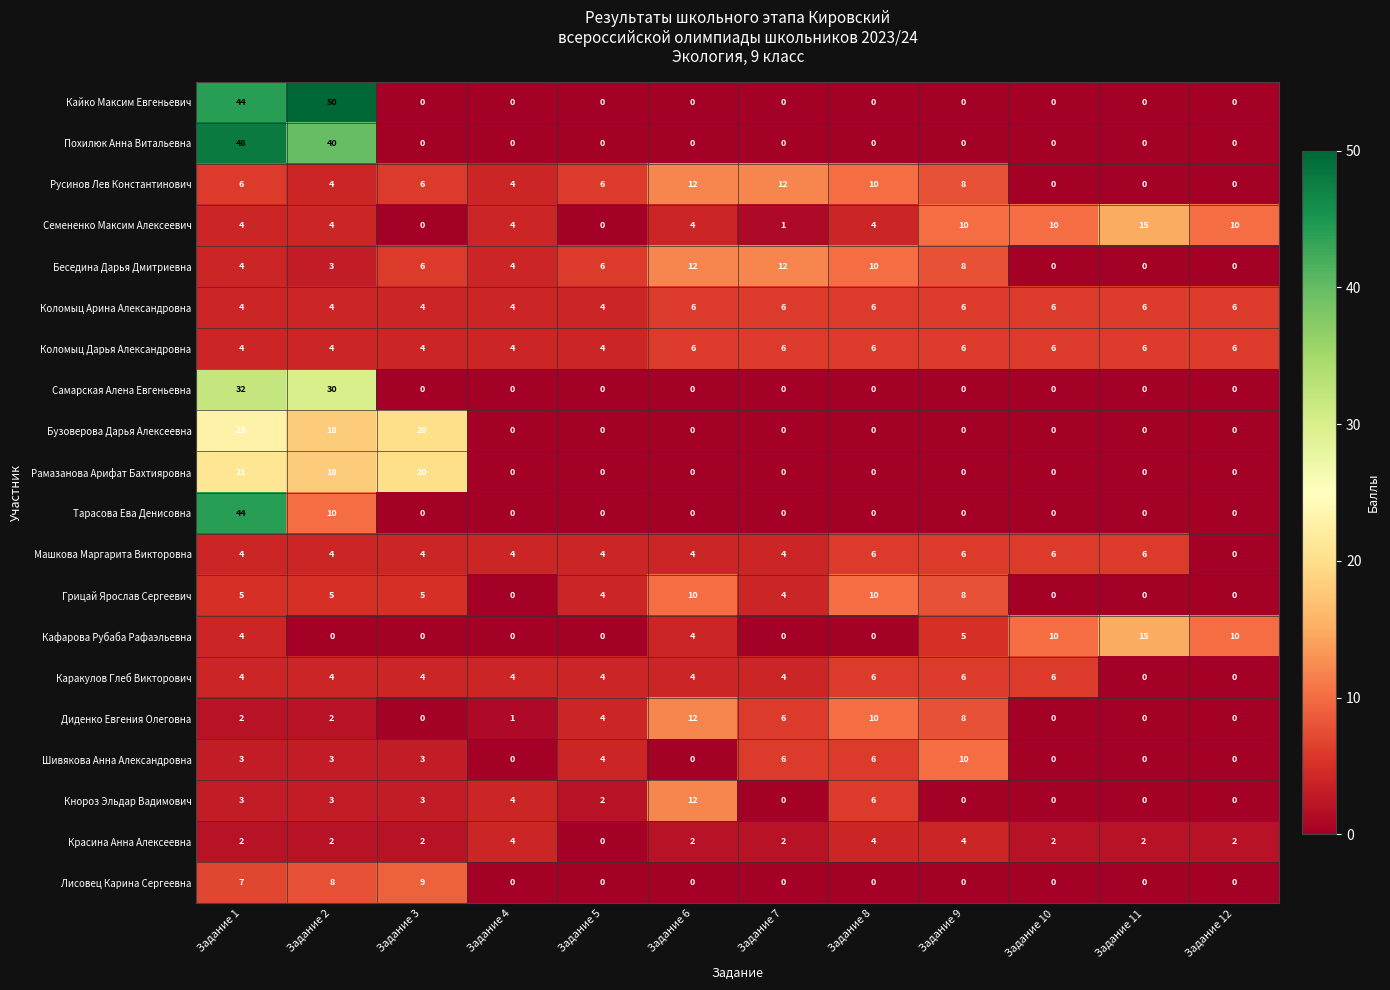

At which category is the sum across all series the highest?

Задание 1